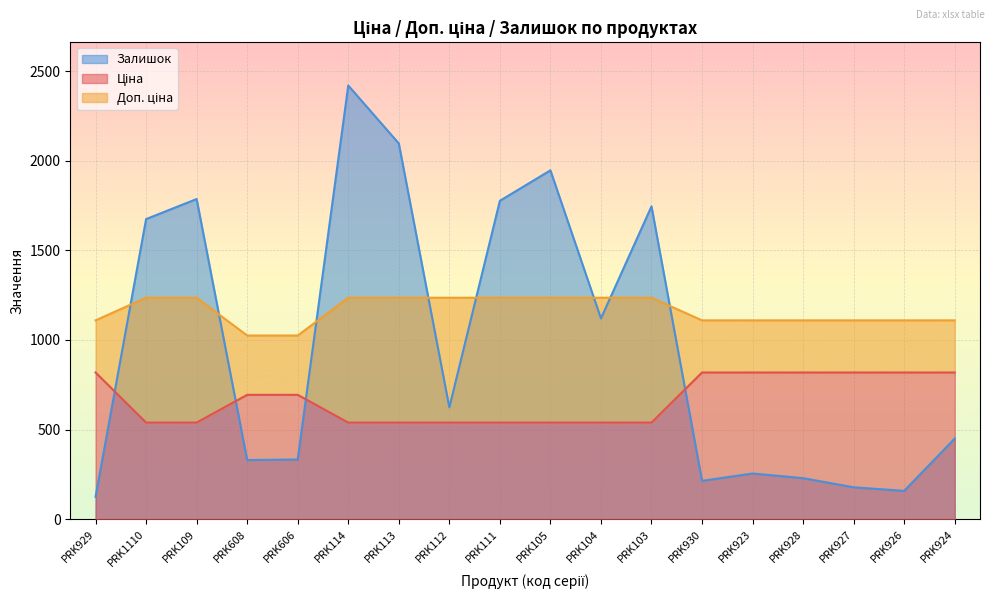

At which category is the sum across all series the highest?

PRK114